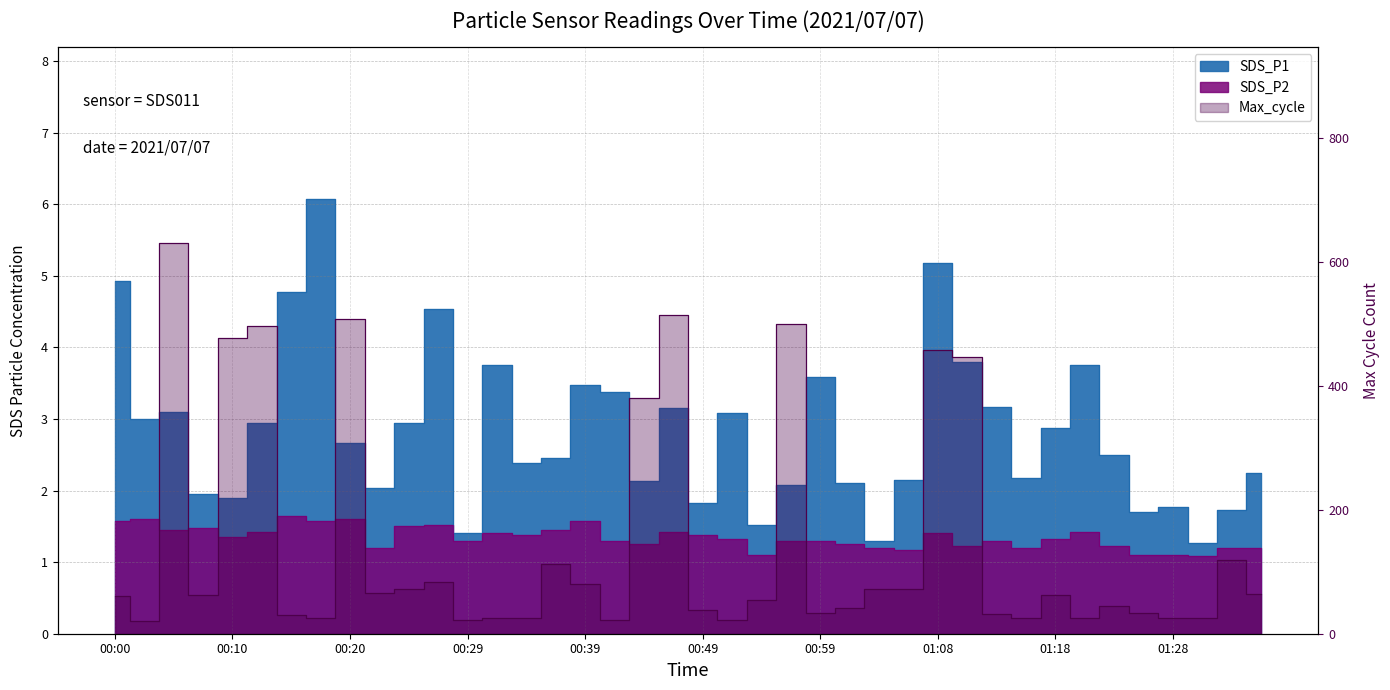

True or false: SDS_P2 and SDS_P1 cross at least once.

False